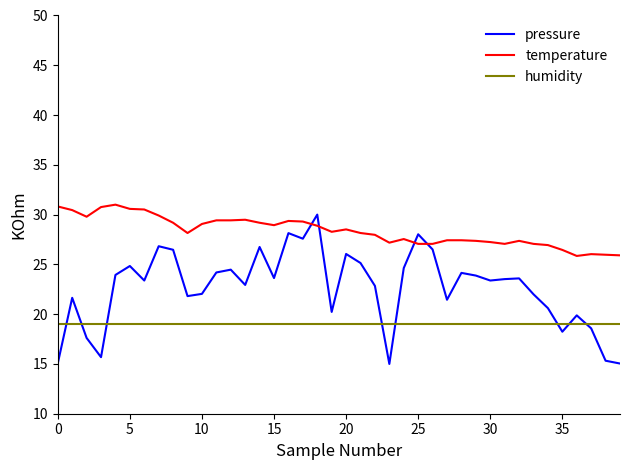

True or false: humidity and temperature intersect in this chart.

False